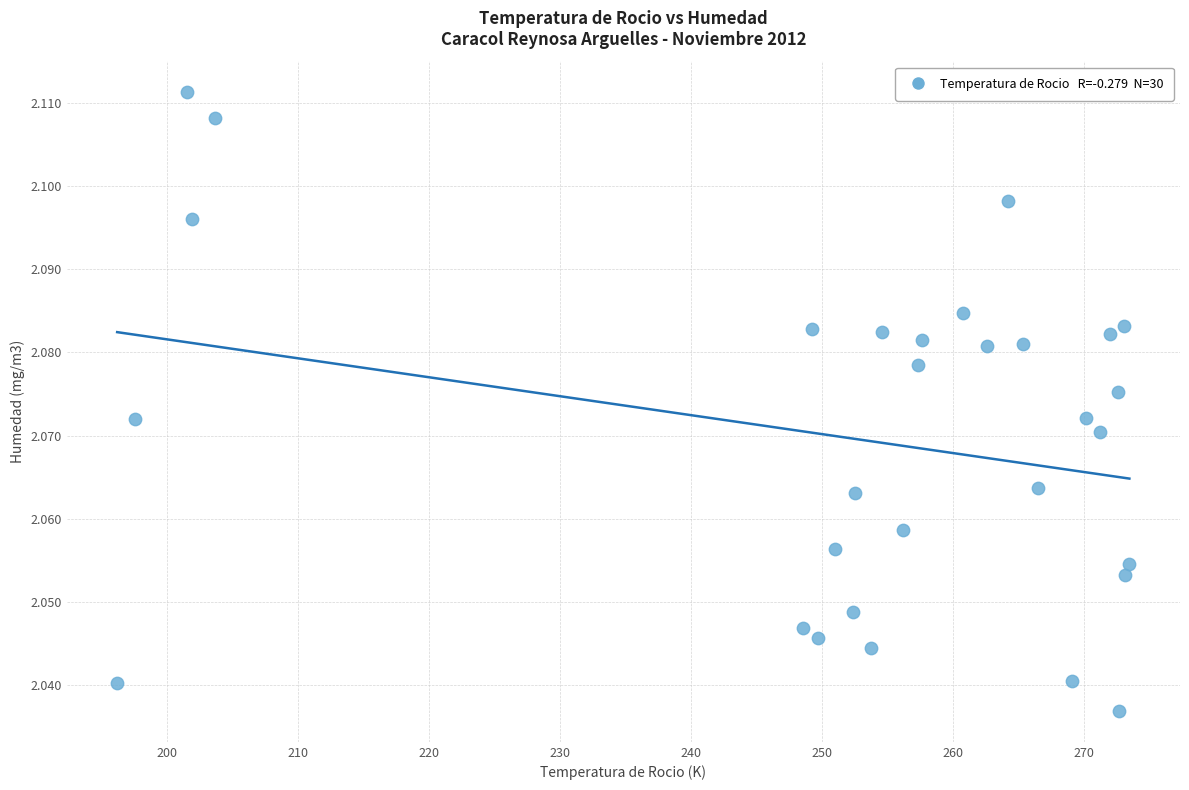

What is the range of X values (max minus min)?

77.3